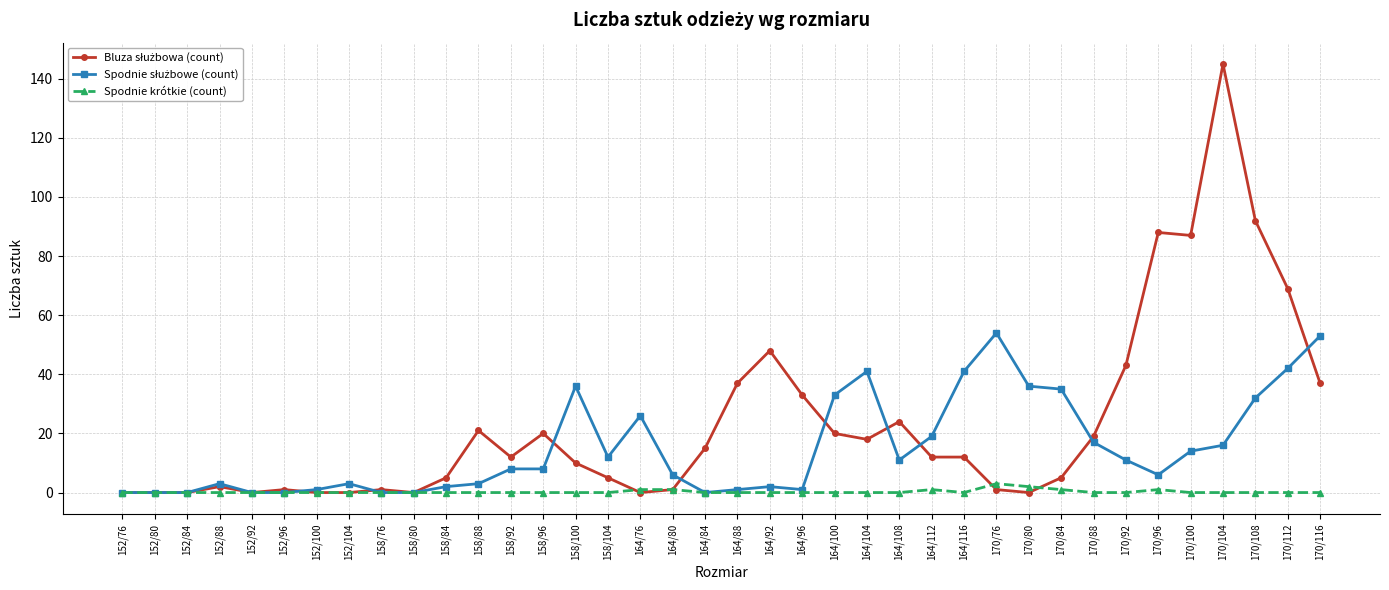

What is the label of the 38th point from the left?

170/116